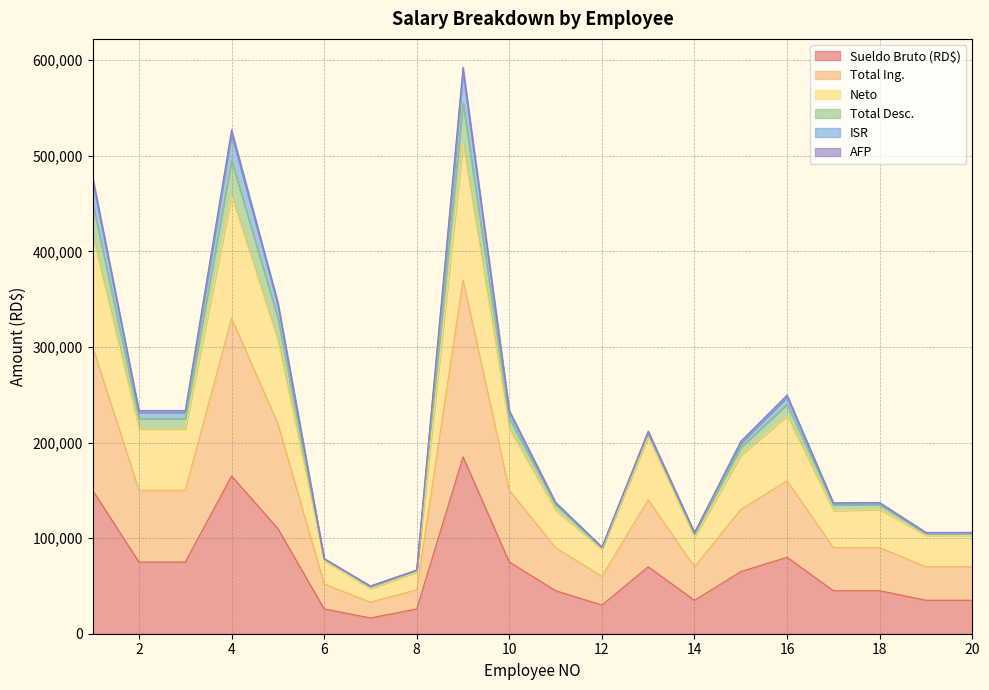

True or false: Neto and Total Desc. cross at least once.

False